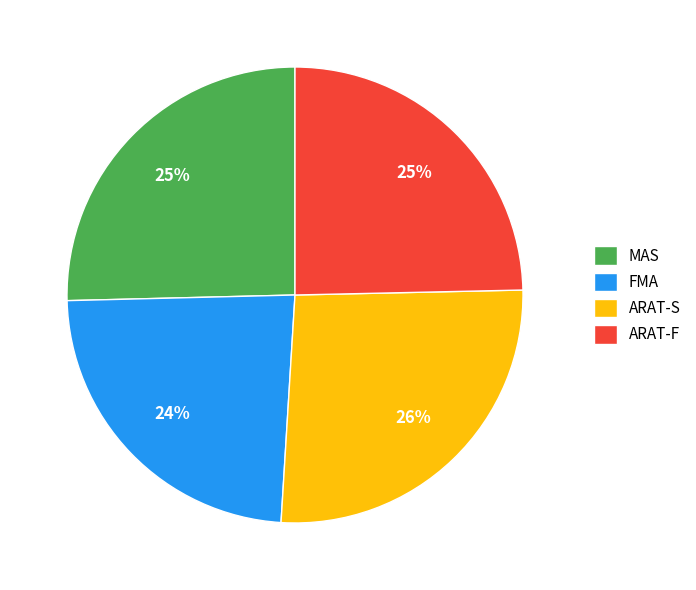

The ARAT-F slice represents 13% of the pie. True or false?

False